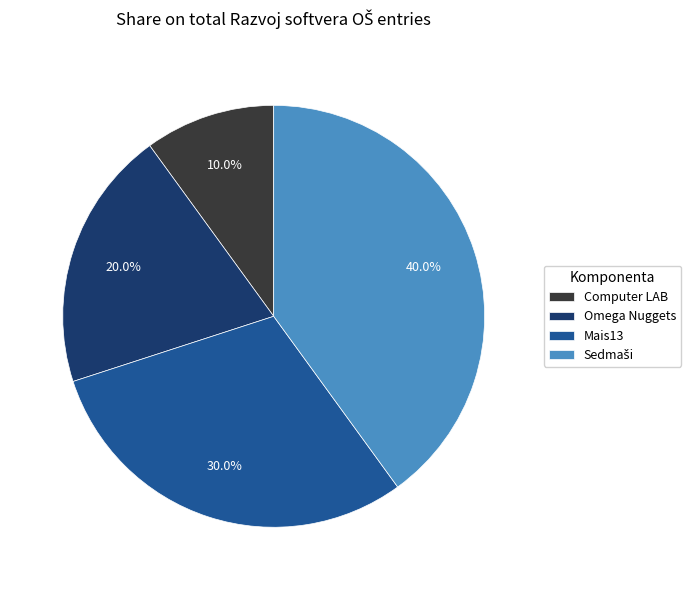

Approximately how many times larger is the value at Computer LAB compared to Mais13?

0.3